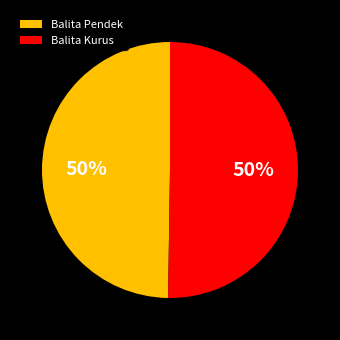

The Balita Pendek slice represents 50% of the pie. True or false?

True